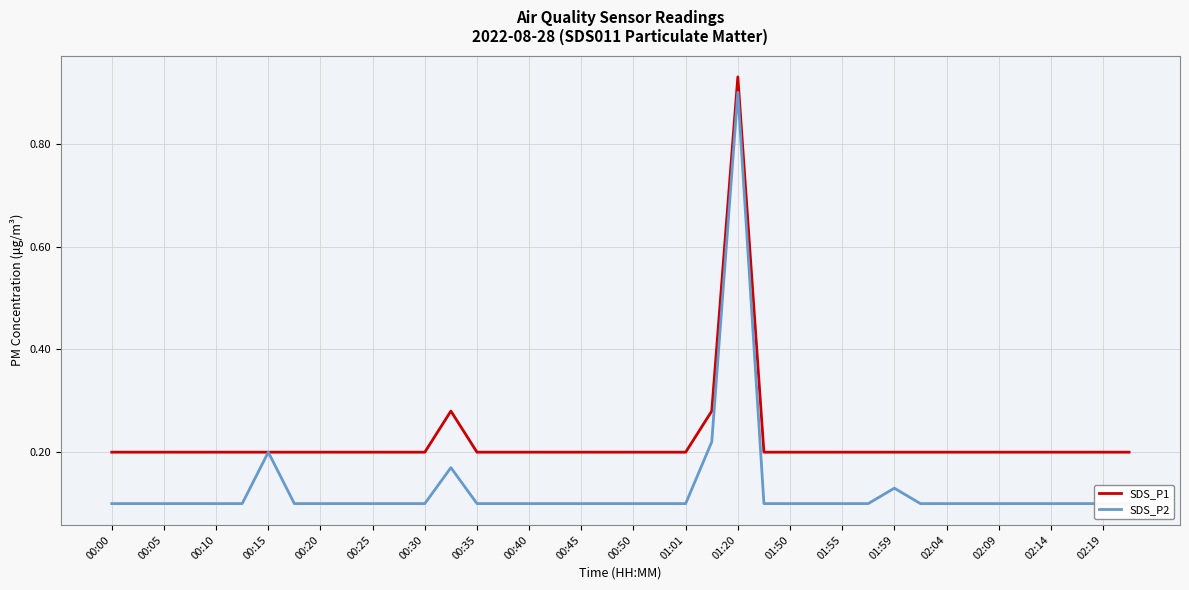

The SDS_P1 series shows 0.0 at 00:15. True or false?

False